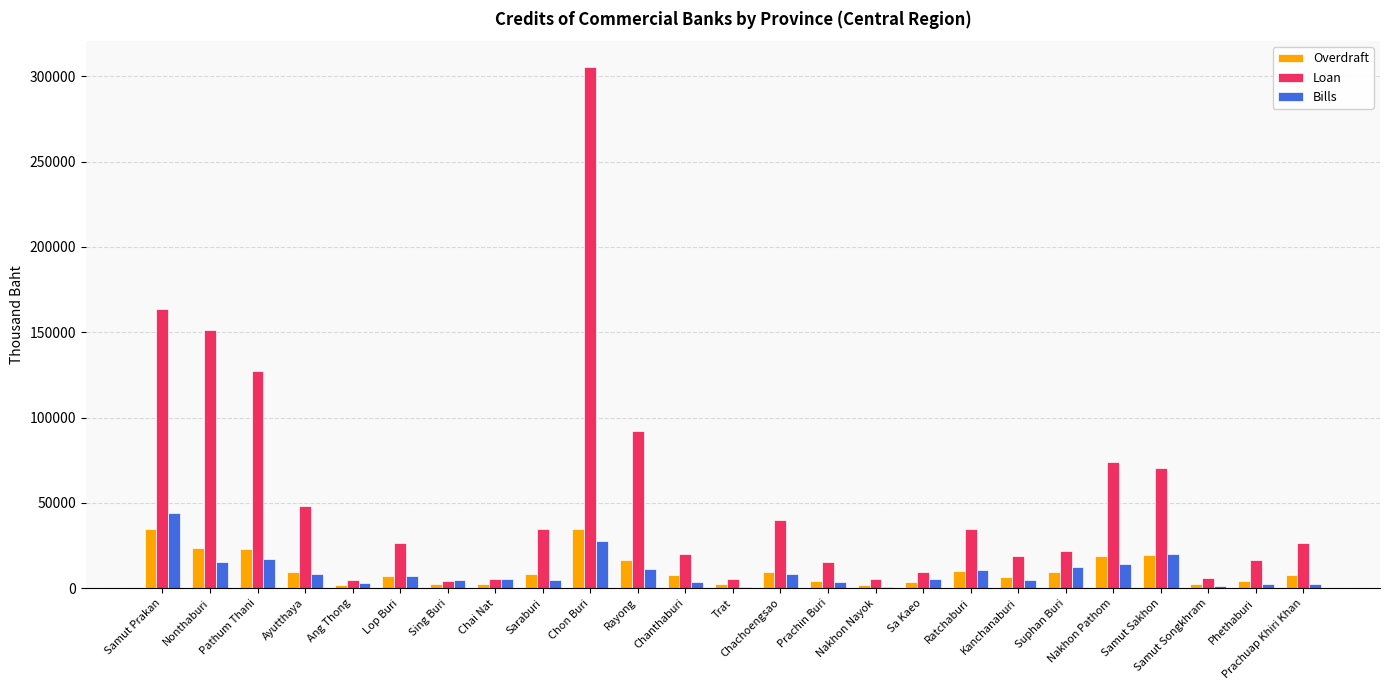

Count the number of categories in the chart.

25